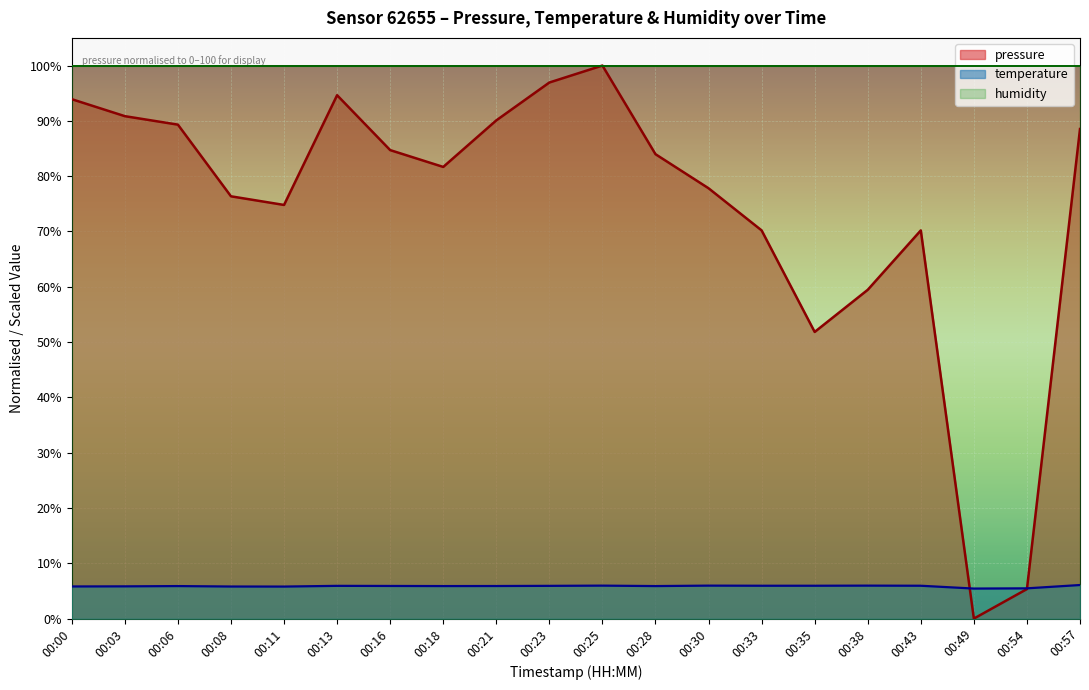

What is the value of the temperature point at the 7th from the left?

5.9